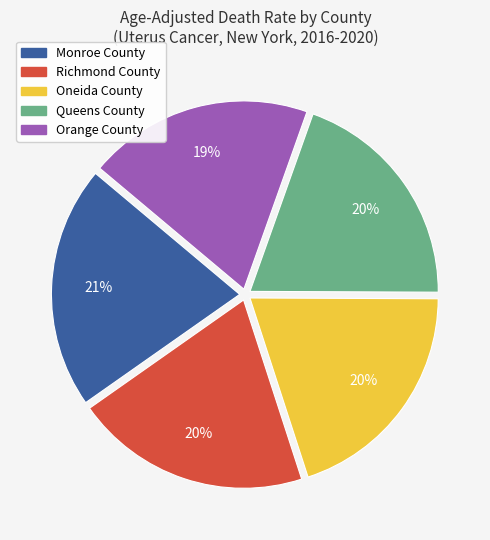

What percentage is the Richmond County slice, to the nearest percent?

20%